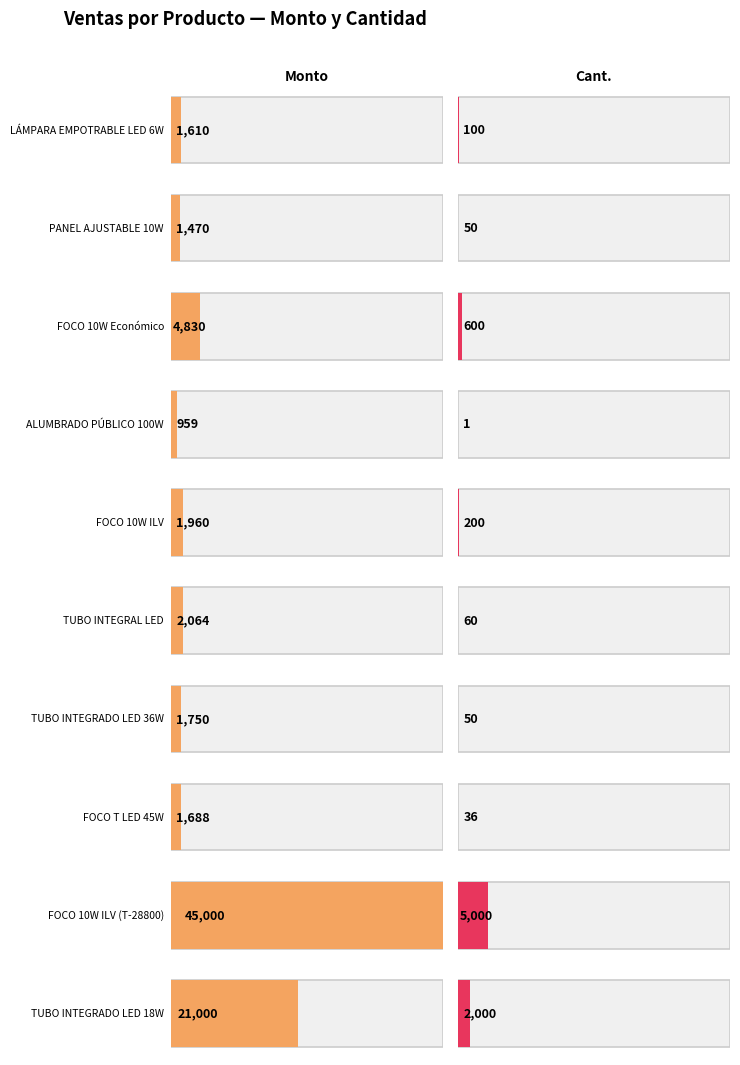

Which series has the widest spread of values?

Monto